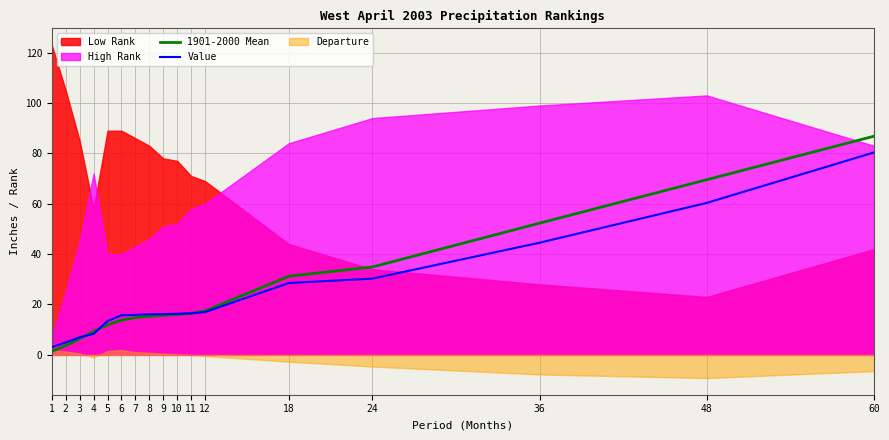

What is the value of the Value point at the 8th from the left?

16.1